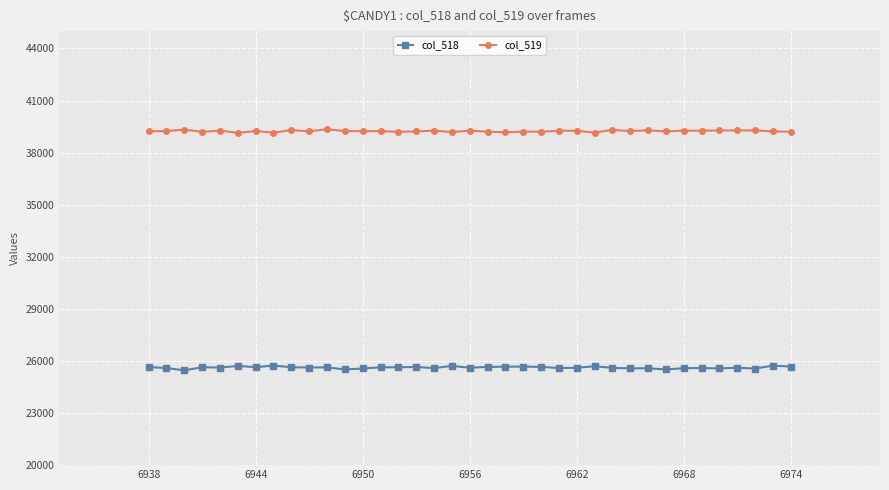

True or false: col_519 and col_518 intersect in this chart.

False